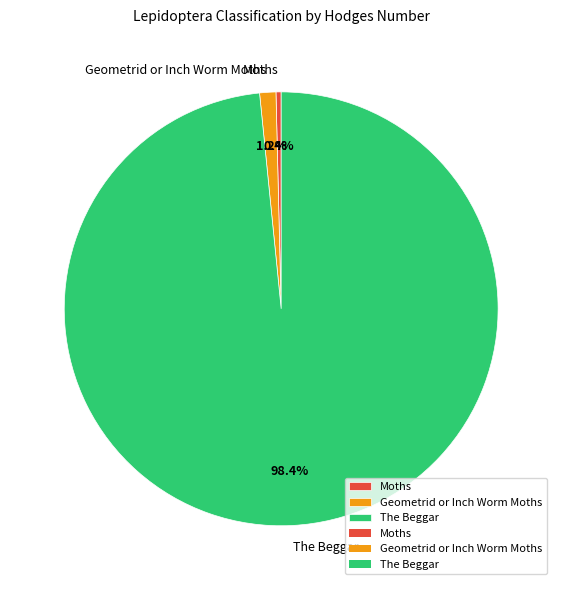

What percentage is the Geometrid or Inch Worm Moths slice, to the nearest percent?

1%